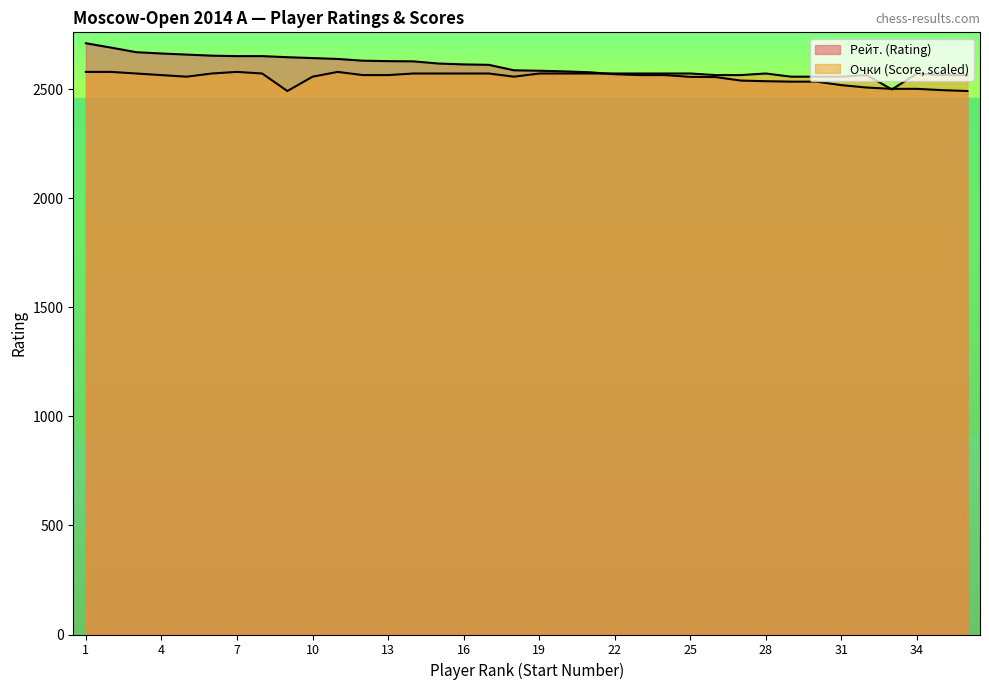

Count the number of categories in the chart.

36